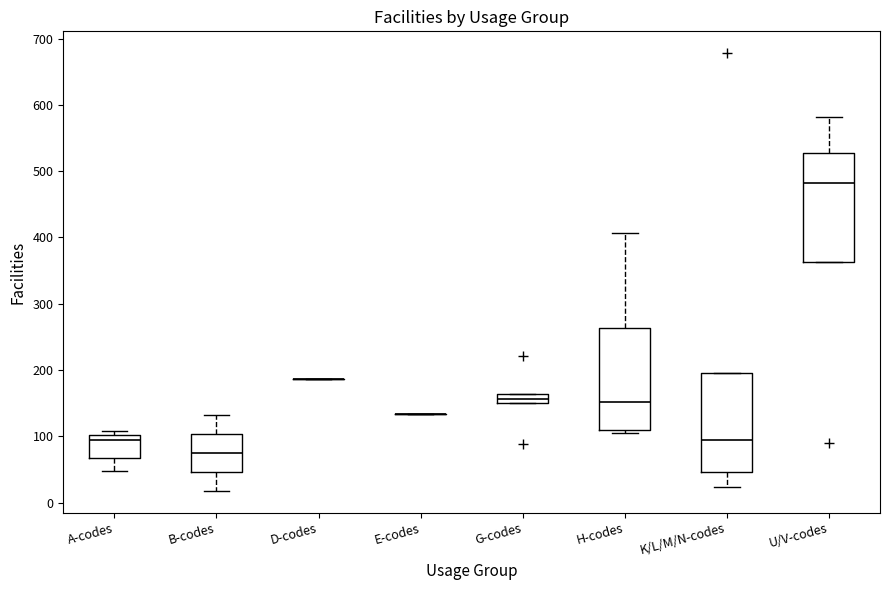

Where does the upper whisker of the box for H-codes end on the y-axis? The values are not printed on the chart, so give them approximately, as read against the axis.

410